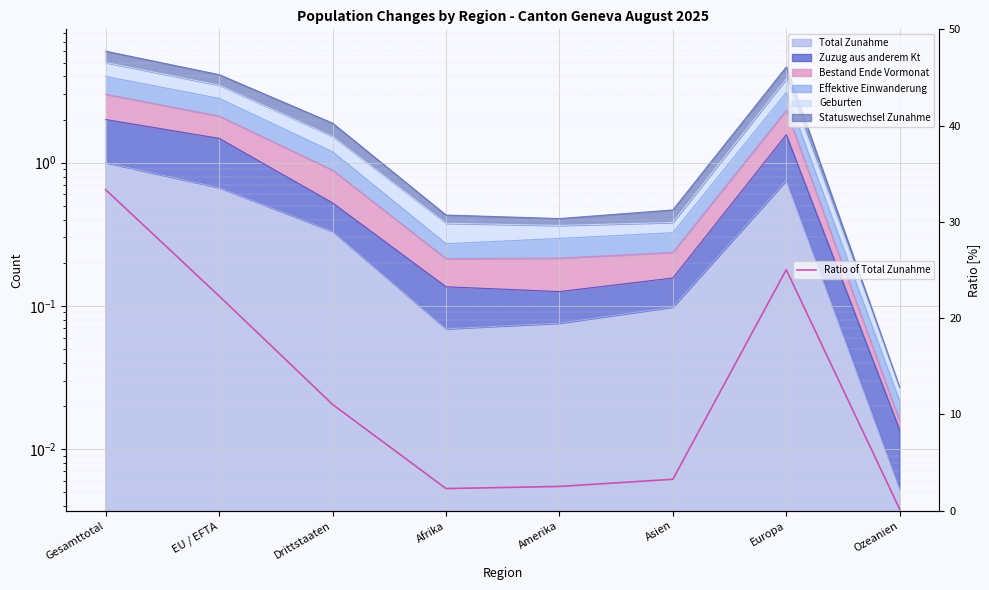

Reading right to left, transcribe all the data shown in this chart.

0.2	25.0	3.3	2.5	2.3	11.0	22.3	33.3